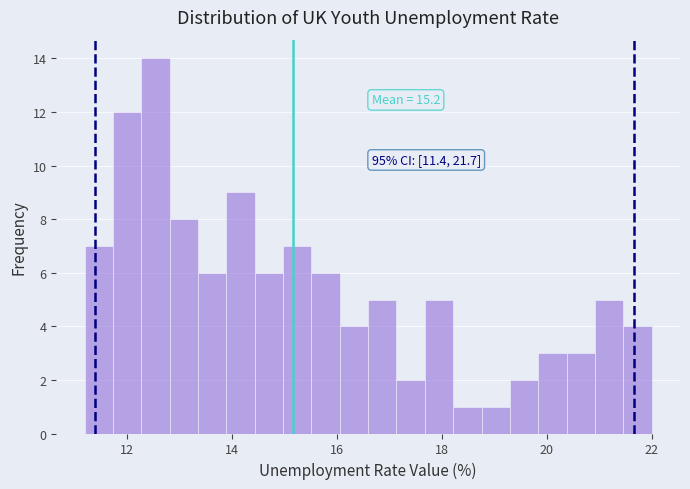

Read against the x-axis, roughly where is the centre of the tallest bar?

12.6